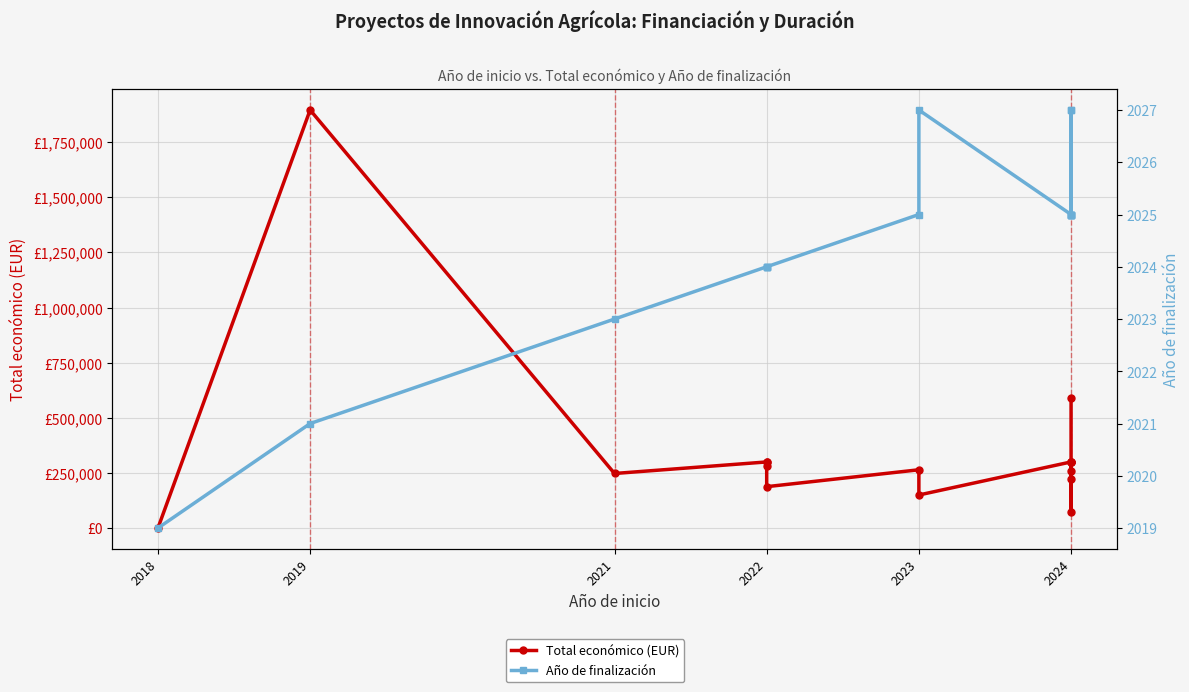

What is the label of the 1st point from the left?

2018